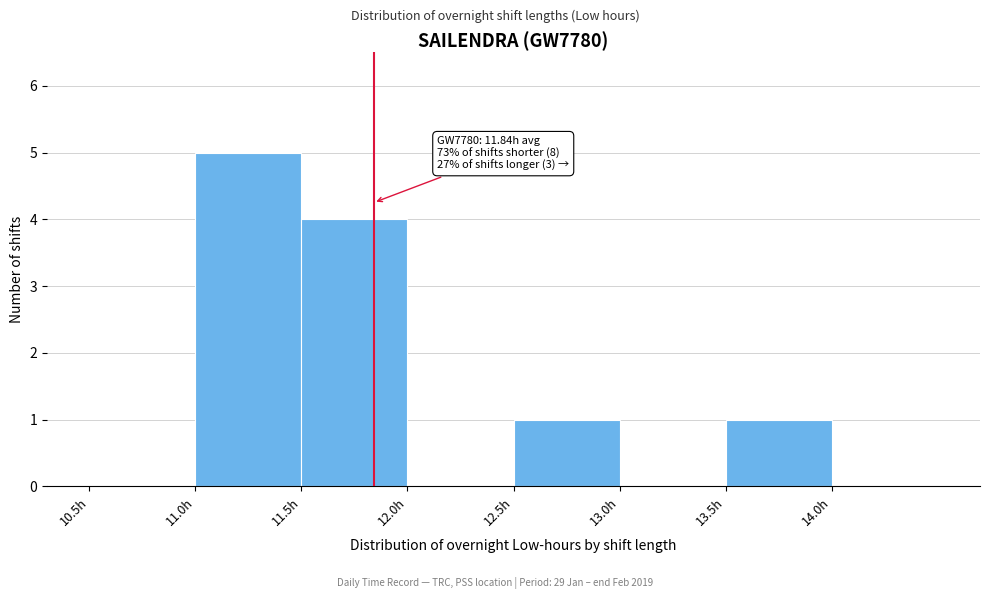

Over which range of the x-axis is the bar tallest?

11.0 to 11.5